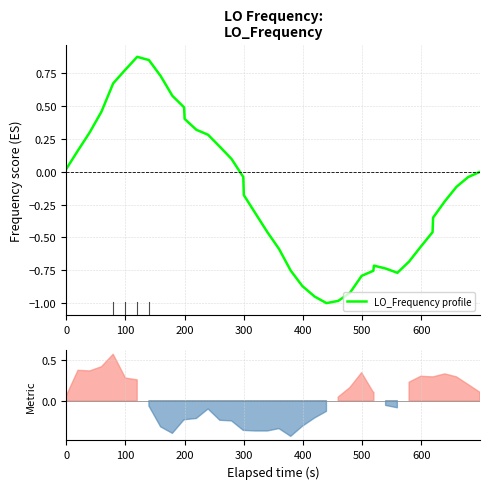

Count the number of data series in this chart.

1